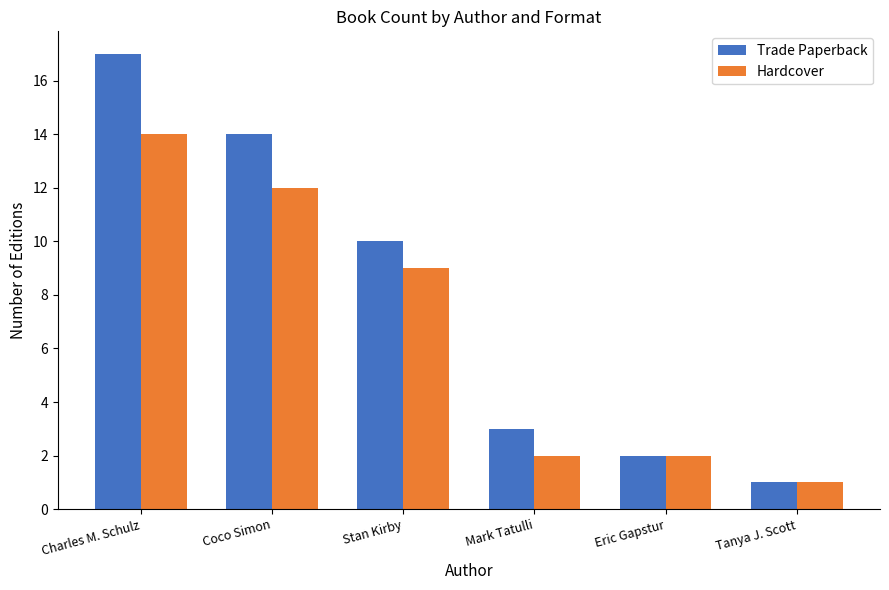

Rank the series by their maximum value, from lowest to highest.

Hardcover, Trade Paperback